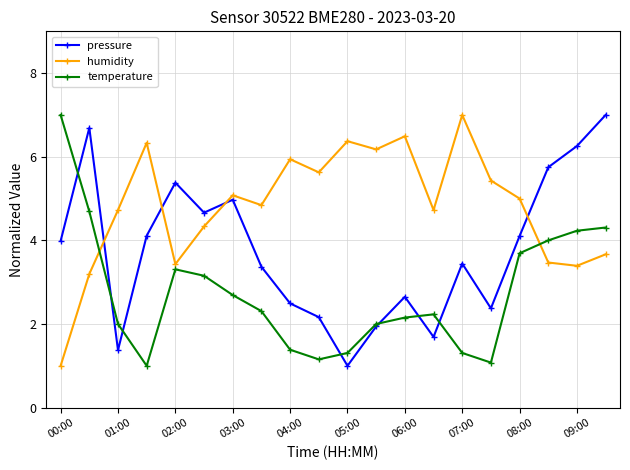

What is the greatest value displayed?

7.0